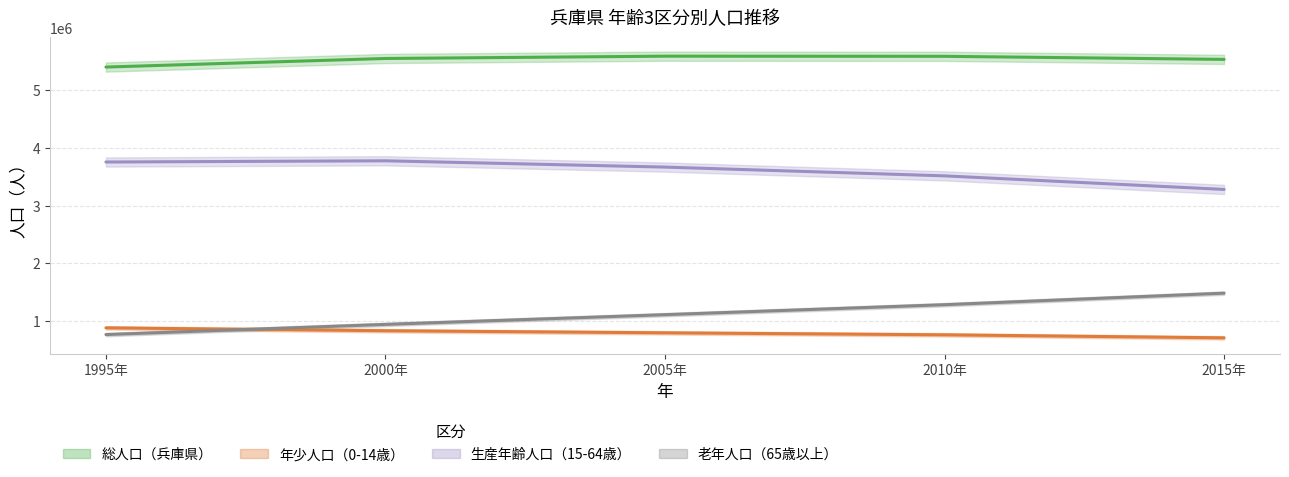

True or false: 総人口（兵庫県） has a value of 9375258 at 2010年.

False